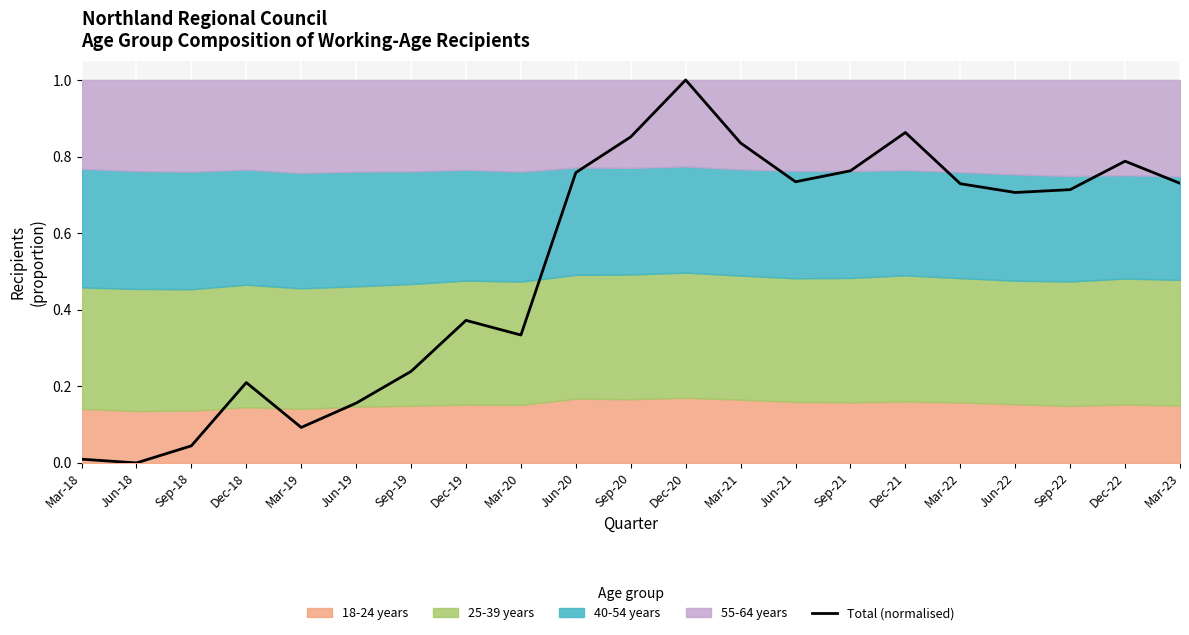

What is the label of the 8th point from the right?

Jun-21